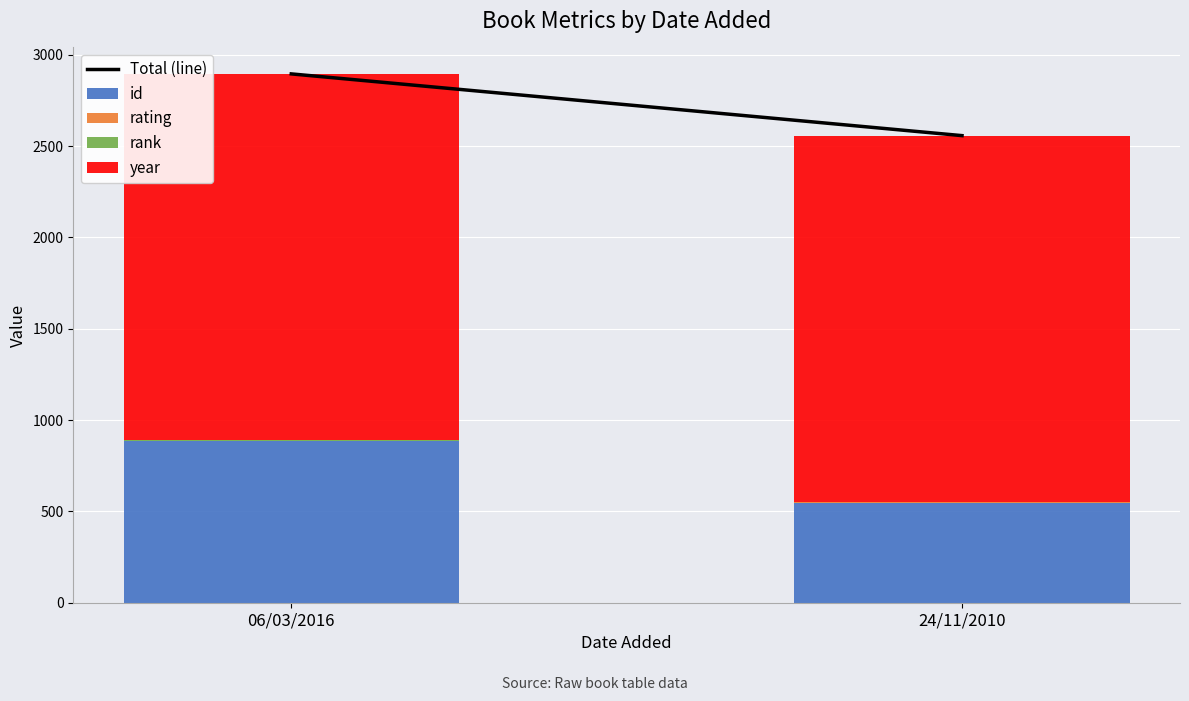

Are the bars grouped side by side (vs. stacked)?

No